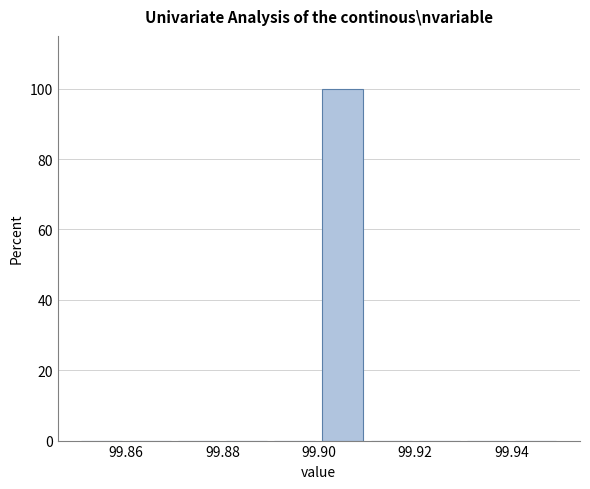

Reading left to right, list every bar in this chart as the range it spans on the x-axis followed by its height. The values are not printed on the chart, so give them approximately, as read against the axis.

99.85 to 99.86: 0
99.86 to 99.87: 0
99.87 to 99.88: 0
99.88 to 99.89: 0
99.89 to 99.90: 0
99.90 to 99.91: 100
99.91 to 99.92: 0
99.92 to 99.93: 0
99.93 to 99.94: 0
99.94 to 99.95: 0